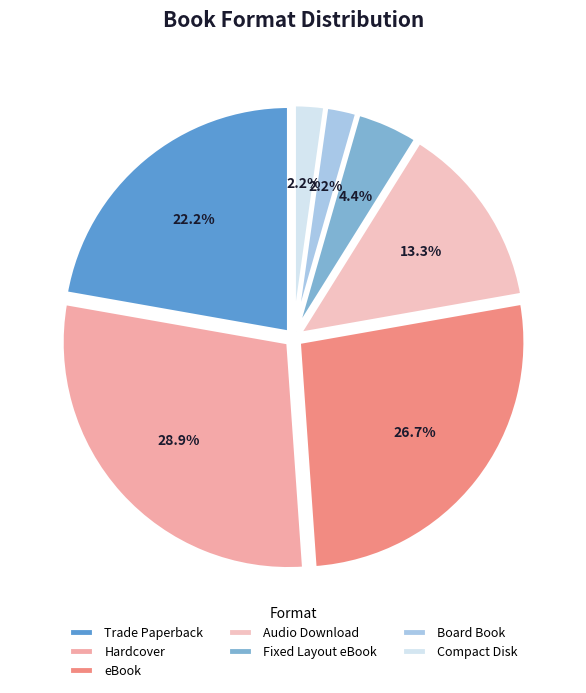

To the nearest percent, what is the difference between the largest and smallest slice percentages?

27%